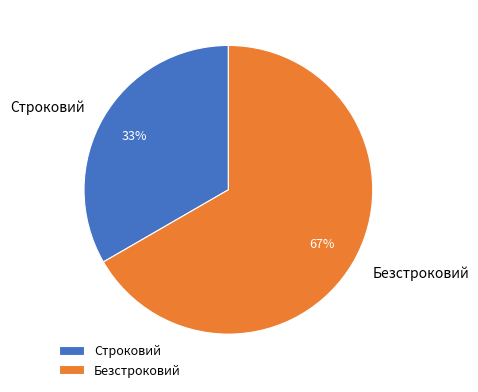

How many slices are in this pie chart?

2